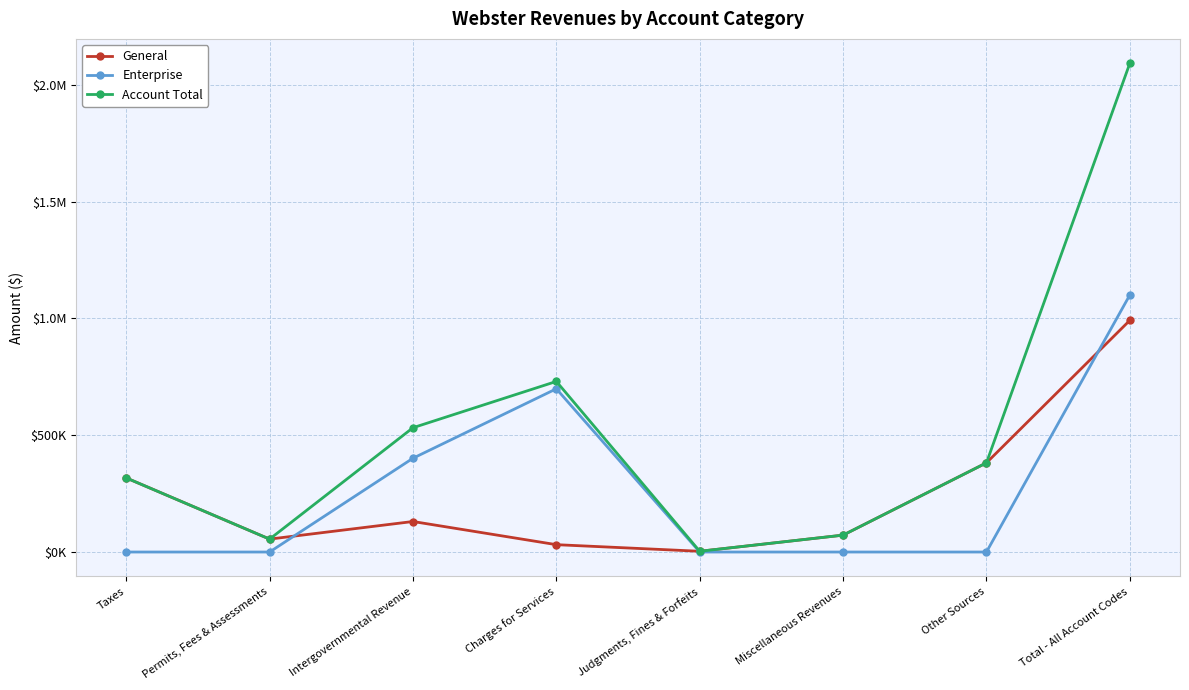

Reading left to right, extract all data points from this chart.

General: 317131	55251	130611	31461	3184	72298	381690	991626
Enterprise: 0	0	401430	698707	0	0	0	1100137
Account Total: 317131	55251	532041	730168	3184	72298	381690	2091763